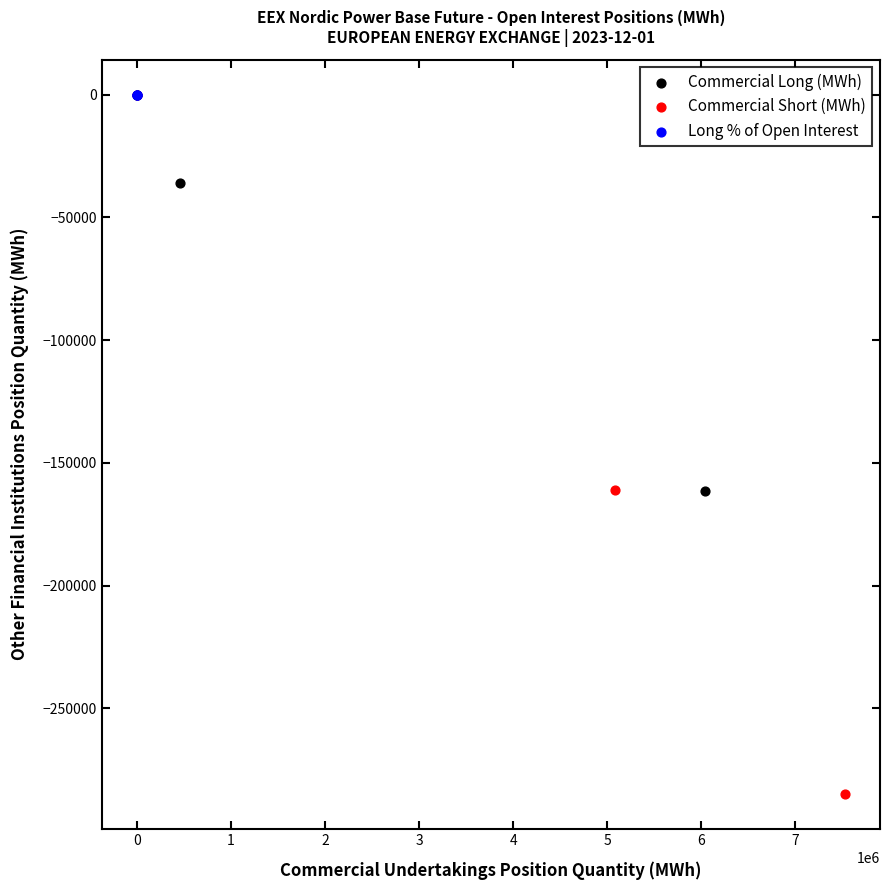

Which series contains the lowest Y value?

Commercial Short (MWh)